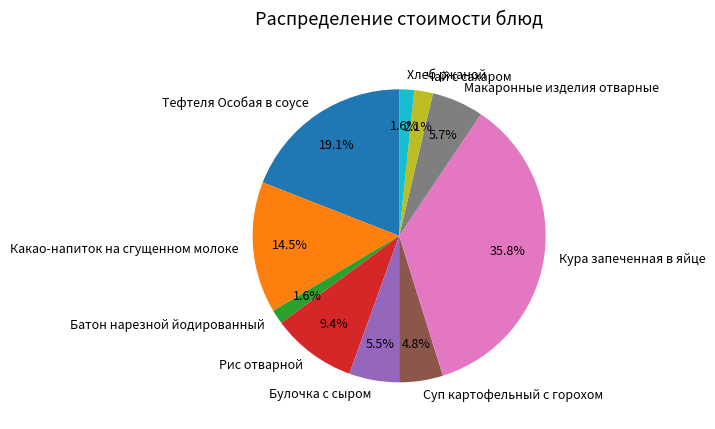

Is the sum of Суп картофельный с горохом and Рис отварной greater than half?

No